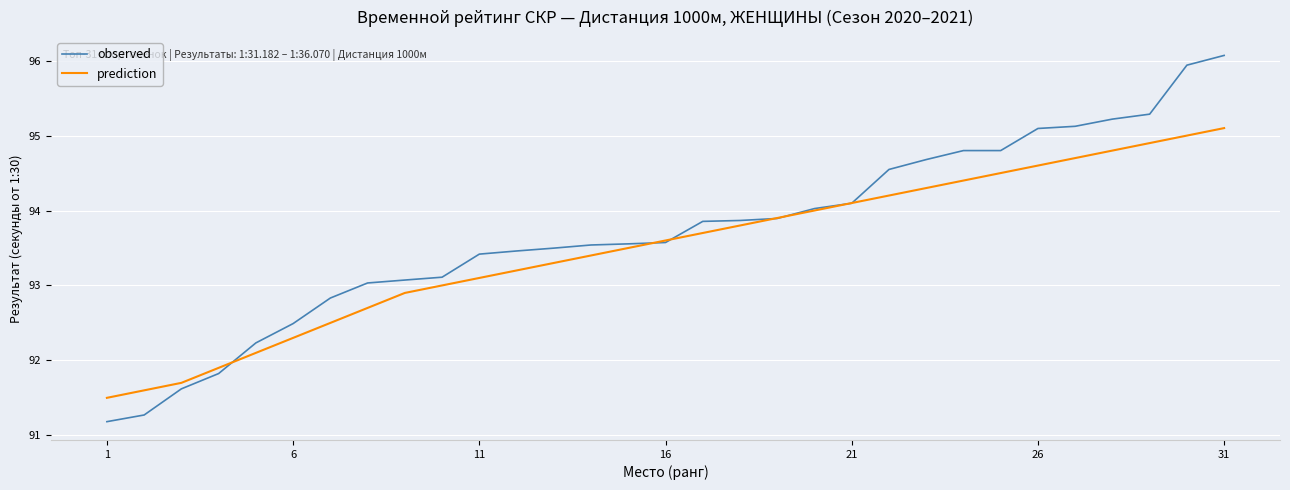

Which series has the largest total across all categories?

observed